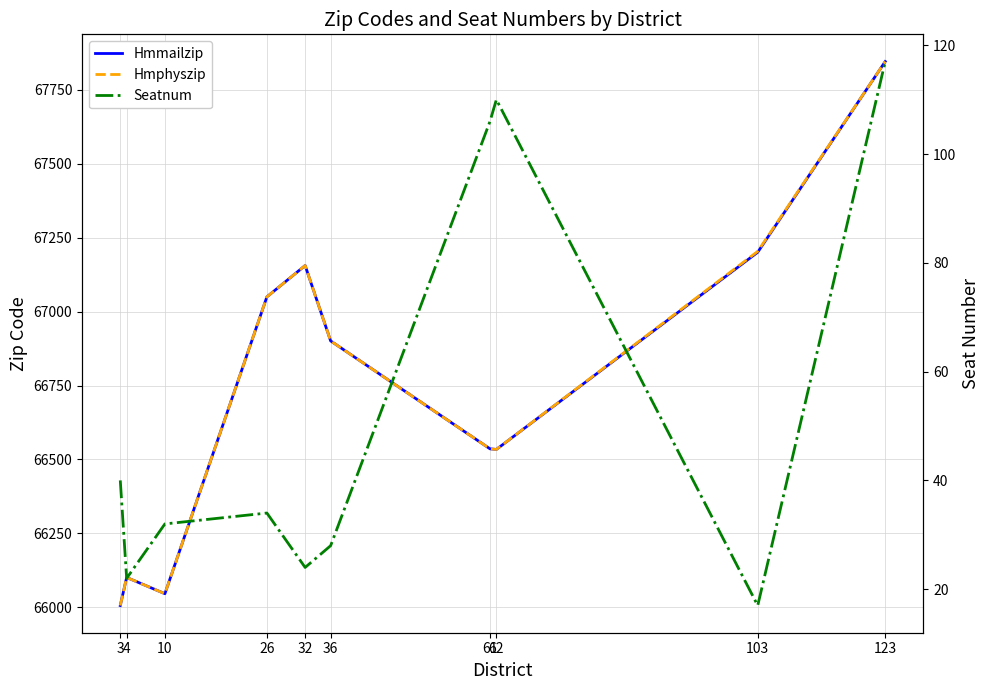

How many data points in Hmphyszip are less than 66901?

5